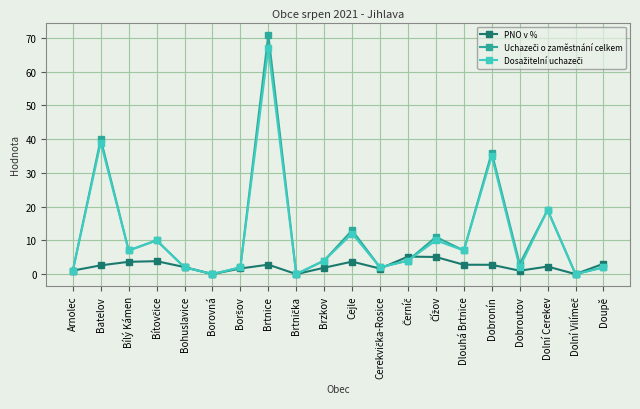

True or false: PNO v % has a value of 2.8 at Dobronín.

True